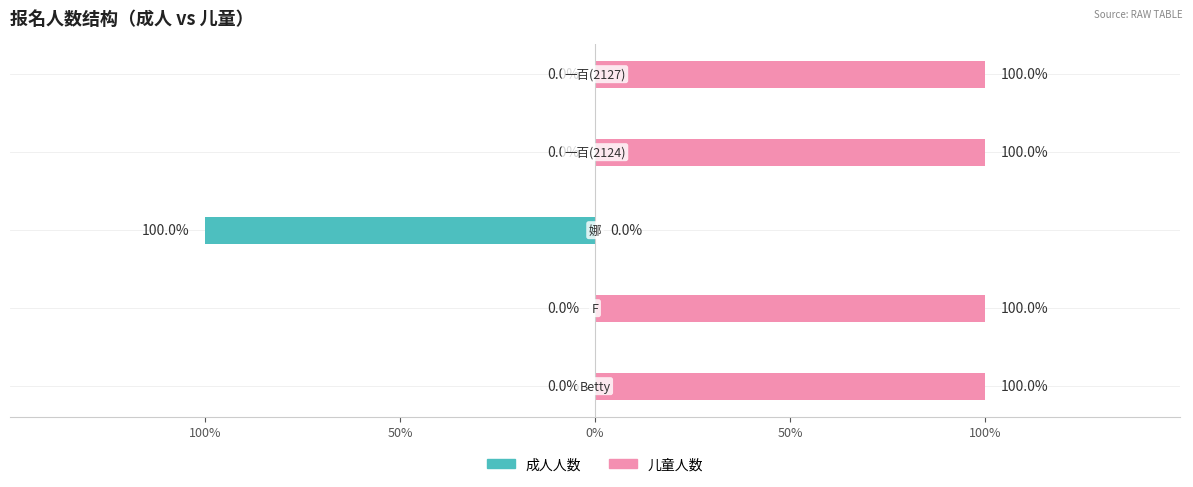

Is it true that 儿童人数 equals 1 at 50%?

True